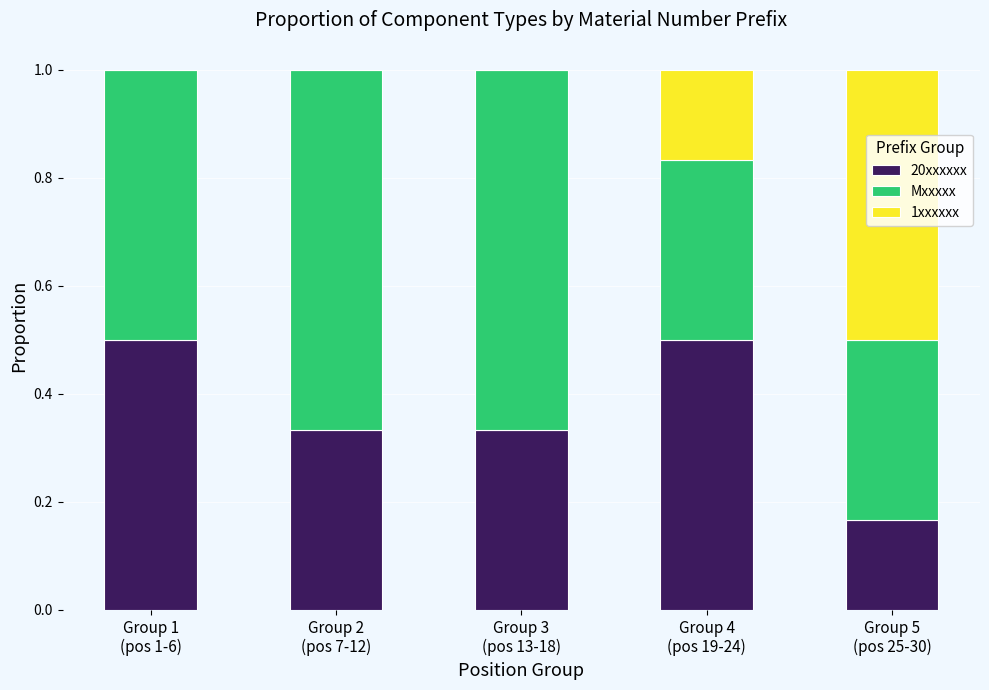

What is the highest value of the 20xxxxxx series?

0.5